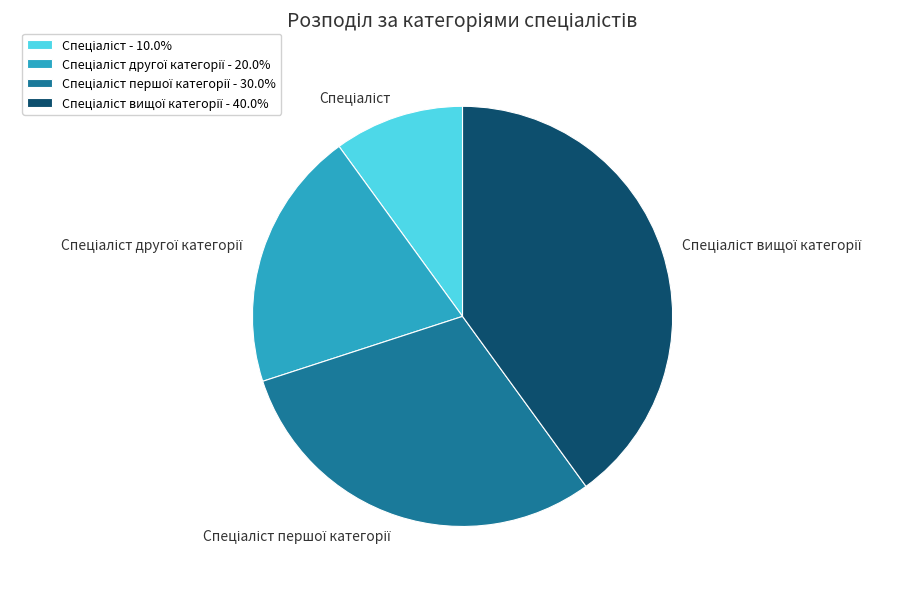

Does any single category account for the majority?

No